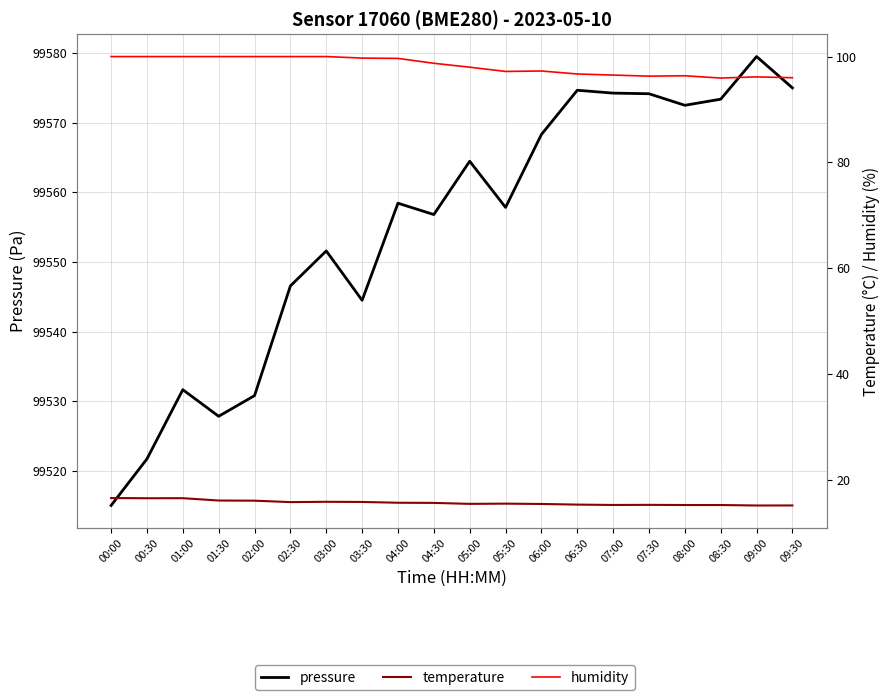

Rank the series by their maximum value, from highest to lowest.

pressure, humidity, temperature